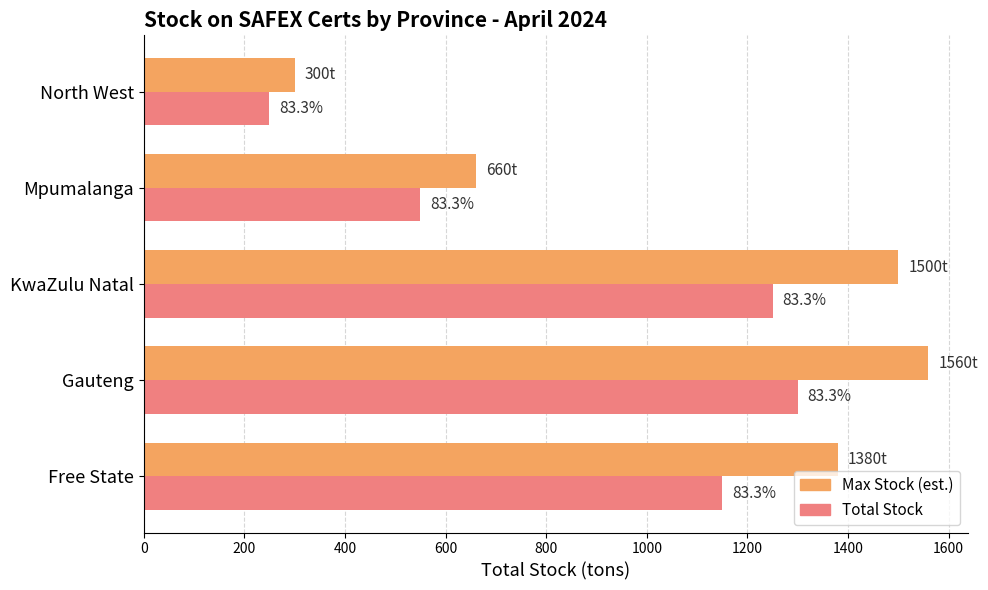

What are all the series names shown in the legend?

Max Stock (est.), Total Stock